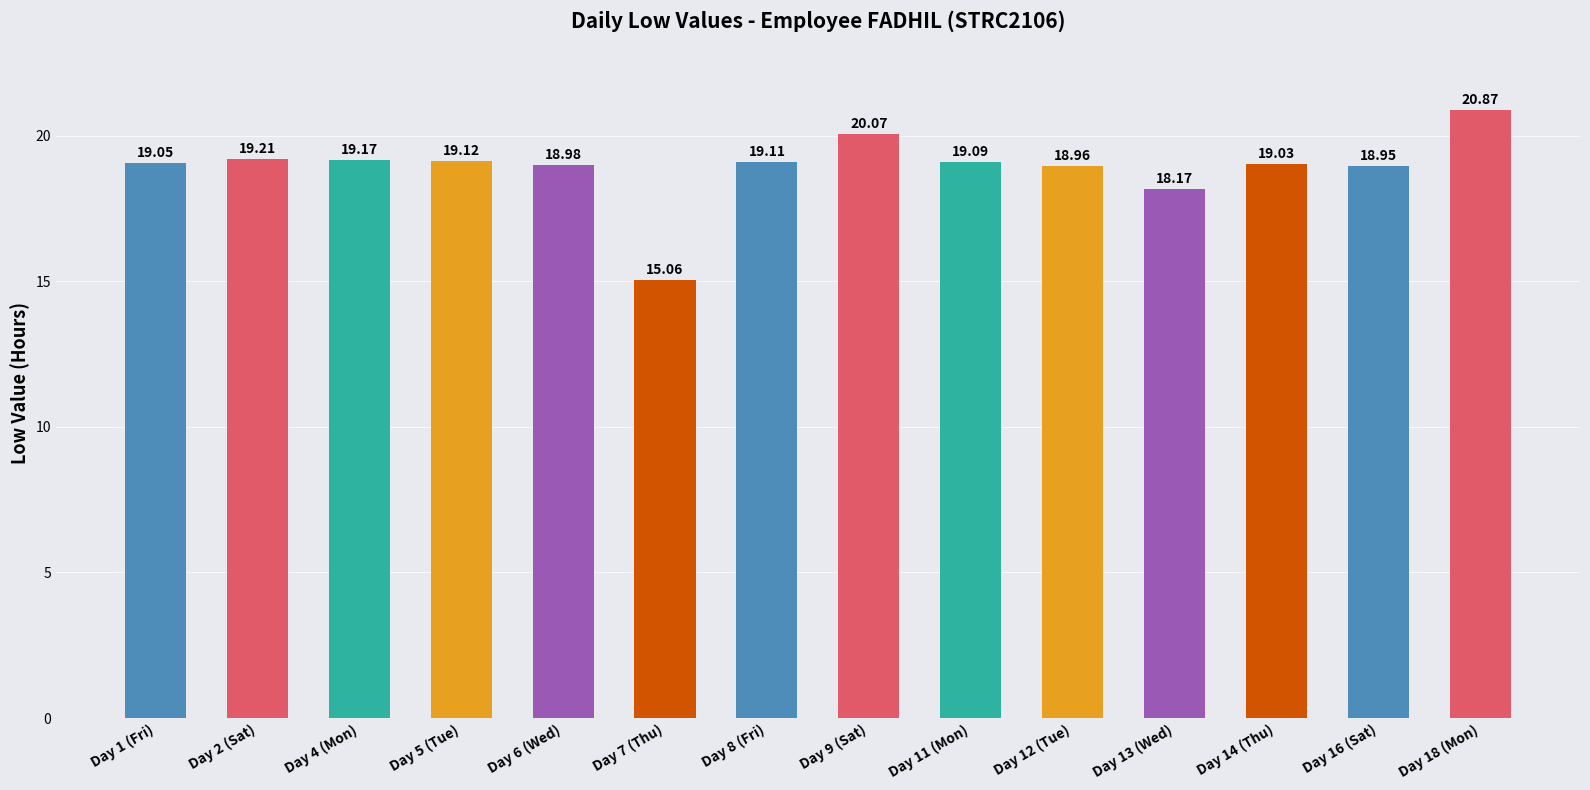

What is the greatest value displayed?

20.9